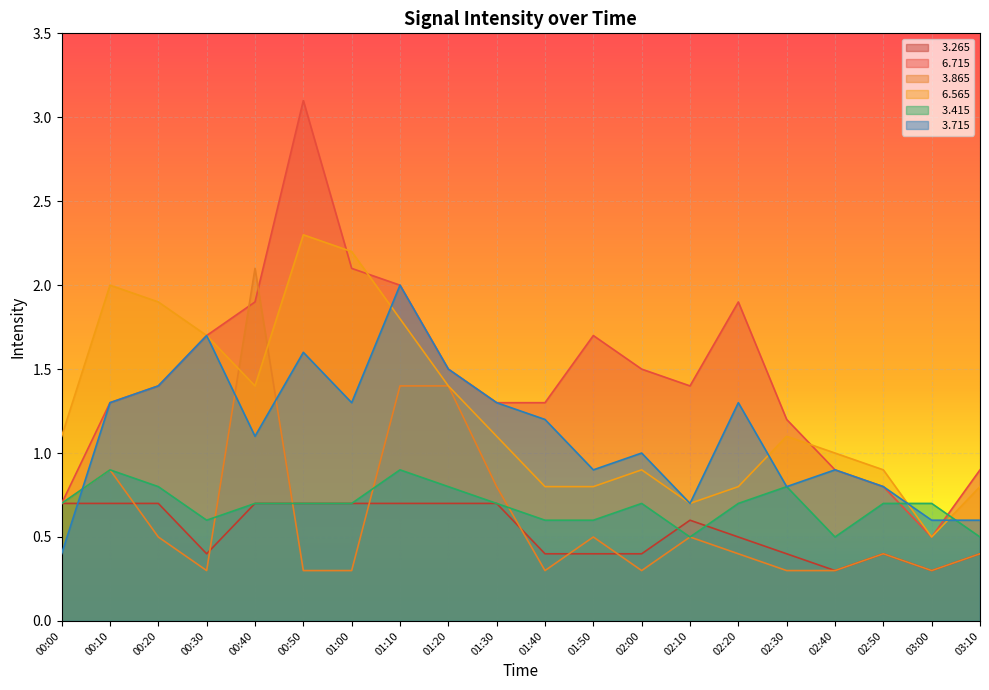

Is it true that   3.265 equals 0.7 at 00:40?

True